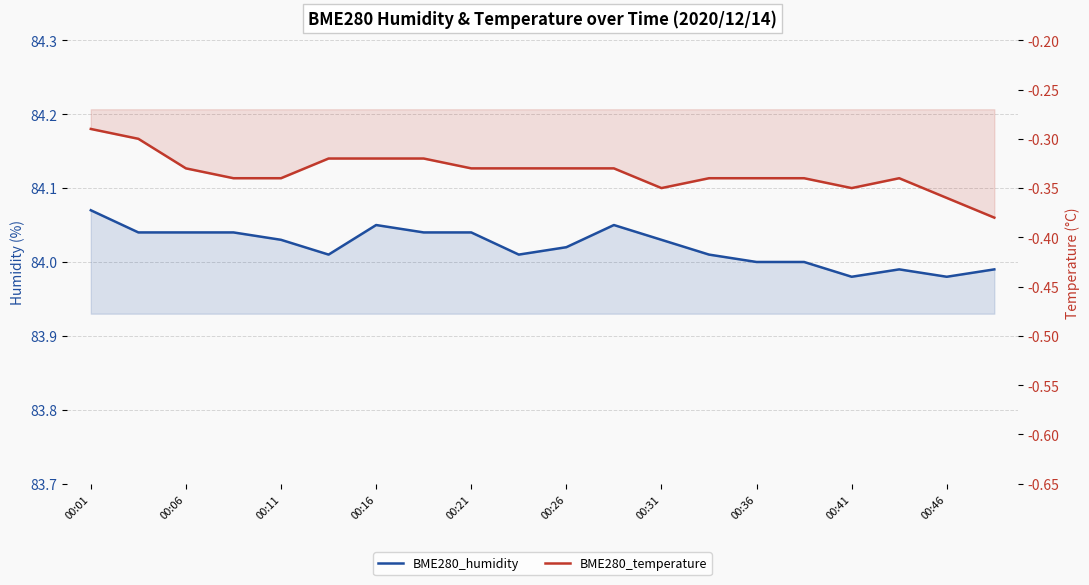

Reading right to left, what are all the values shown in this chart?

BME280_humidity: 84.0	84.0	84.0	84.0	84.0	84.0	84.0	84.0	84.0	84.0	84.0	84.0	84.0	84.0	84.0	84.0	84.0	84.0	84.0	84.1
BME280_temperature: -0.4	-0.4	-0.3	-0.3	-0.3	-0.3	-0.3	-0.3	-0.3	-0.3	-0.3	-0.3	-0.3	-0.3	-0.3	-0.3	-0.3	-0.3	-0.3	-0.3